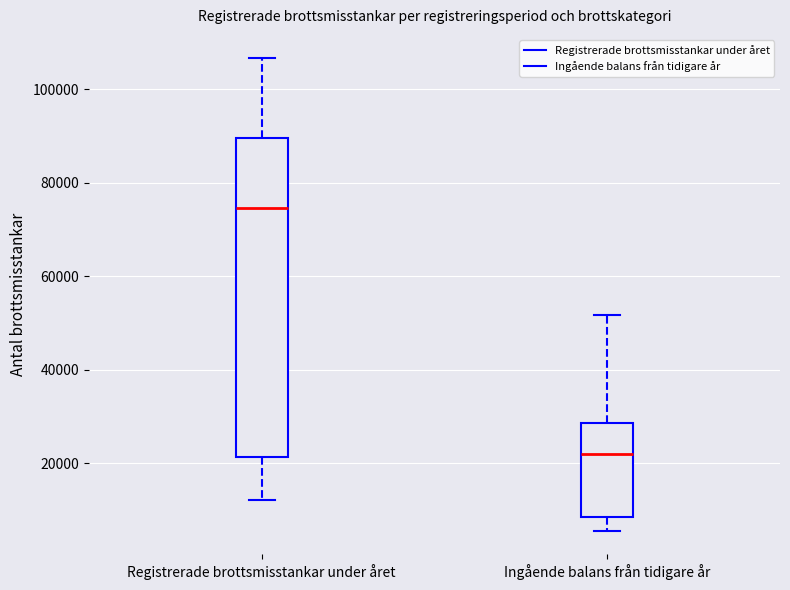

Where does the lower whisker of the box for Registrerade brottsmisstankar under året end on the y-axis? The values are not printed on the chart, so give them approximately, as read against the axis.

12000